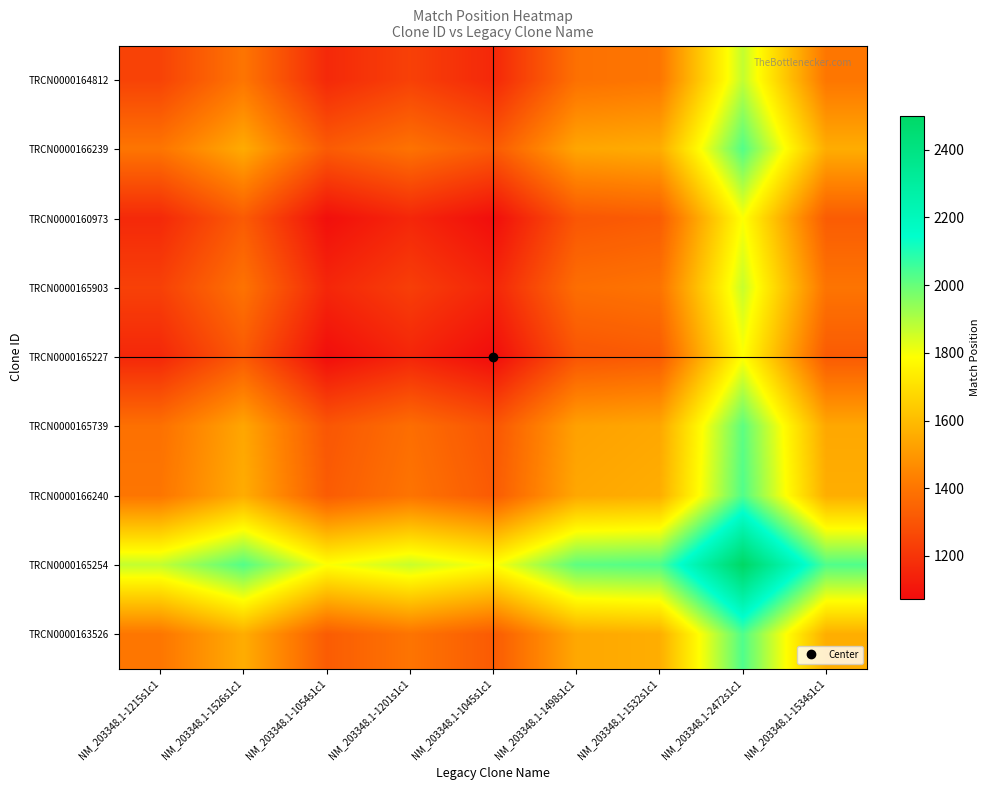

Which label corresponds to the smallest value in the chart?

NM_203348.1-1045s1c1